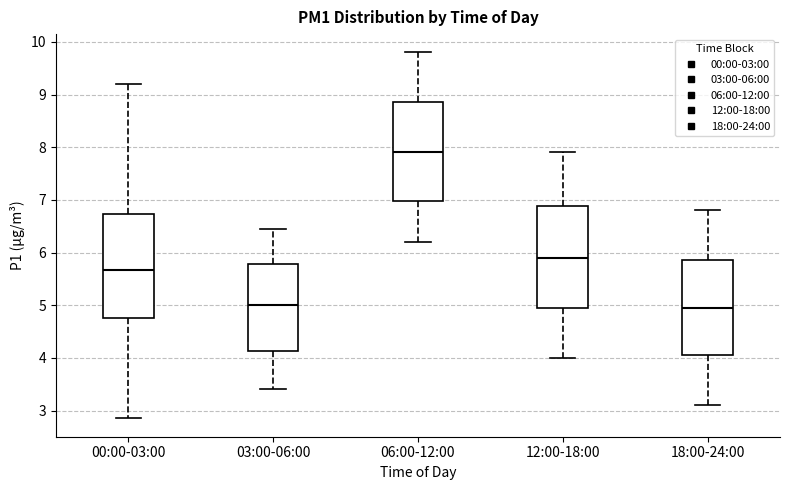

Reading left to right, transcribe this box plot: for each box, give where its median line is, the range the box spans, and where its two whiskers end, as read against the y-axis. The values are not printed on the chart, so give them approximately, as read against the axis.

00:00-03:00: median 5.7, box 4.8 to 6.7, whiskers 2.9 to 9.2
03:00-06:00: median 5.0, box 4.1 to 5.8, whiskers 3.4 to 6.5
06:00-12:00: median 7.9, box 7.0 to 8.9, whiskers 6.2 to 9.8
12:00-18:00: median 5.9, box 5.0 to 6.9, whiskers 4.0 to 7.9
18:00-24:00: median 5.0, box 4.1 to 5.9, whiskers 3.1 to 6.8